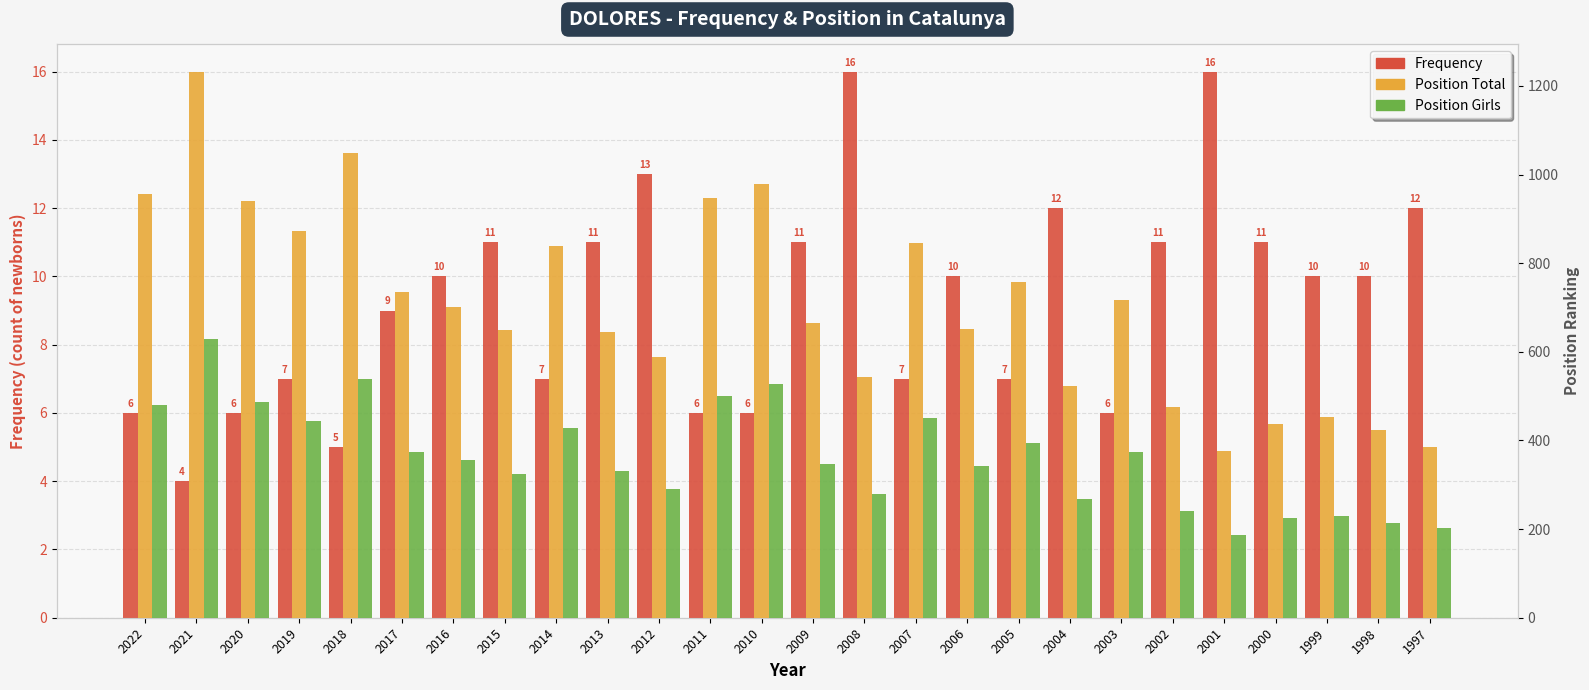

Reading left to right, what are all the values shown in this chart?

Frequency: 2022=6	2021=4	2020=6	2019=7	2018=5	2017=9	2016=10	2015=11	2014=7	2013=11	2012=13	2011=6	2010=6	2009=11	2008=16	2007=7	2006=10	2005=7	2004=12	2003=6	2002=11	2001=16	2000=11	1999=10	1998=10	1997=12
Position Total: 2022=956	2021=1232	2020=941	2019=872	2018=1048	2017=734	2016=701	2015=650	2014=839	2013=644	2012=589	2011=948	2010=979	2009=665	2008=544	2007=845	2006=651	2005=757	2004=524	2003=716	2002=476	2001=377	2000=437	1999=452	1998=423	1997=385
Position Girls: 2022=480	2021=628	2020=487	2019=445	2018=538	2017=373	2016=356	2015=325	2014=428	2013=330	2012=290	2011=500	2010=528	2009=347	2008=279	2007=451	2006=343	2005=395	2004=269	2003=374	2002=240	2001=187	2000=225	1999=229	1998=214	1997=202